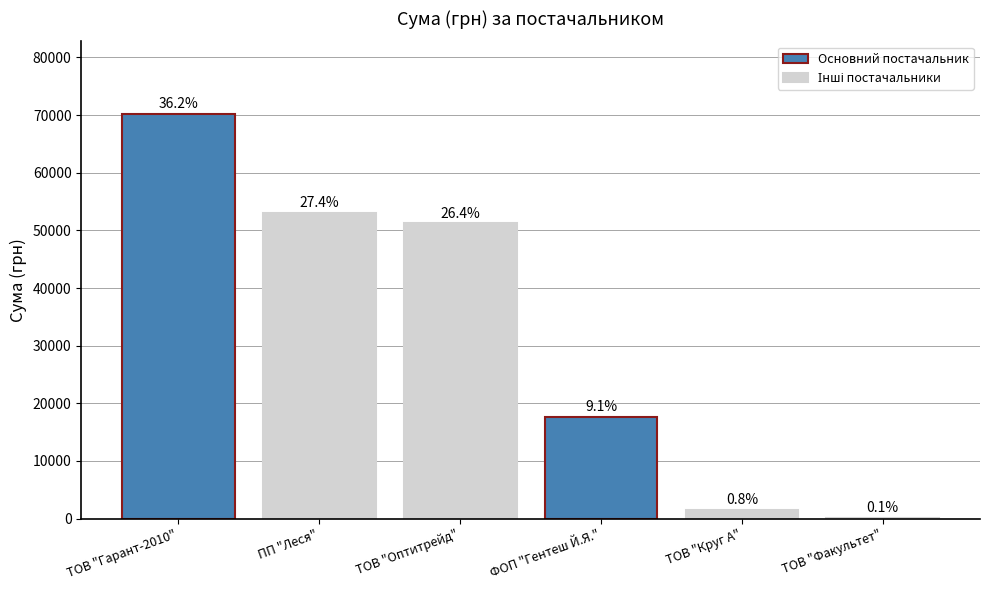

Does the chart contain stacked bars?

No